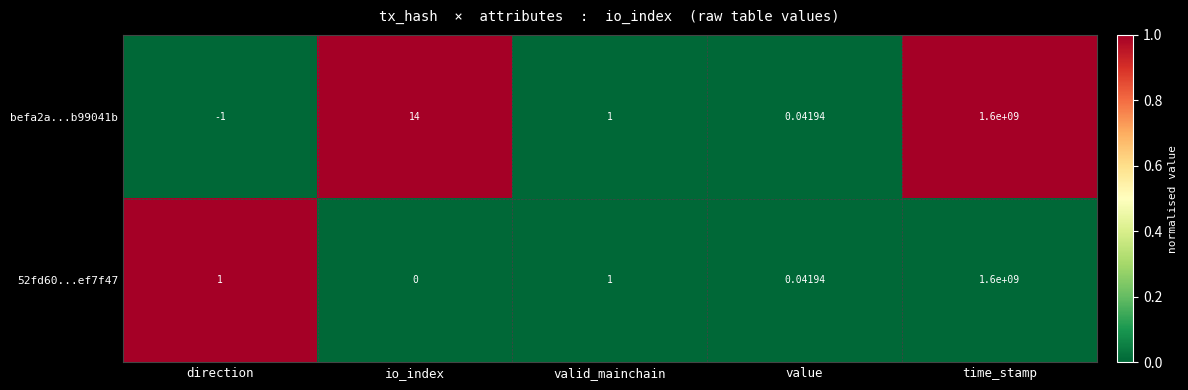

Where does the befa2a...b99041b series first go above 1?

io_index